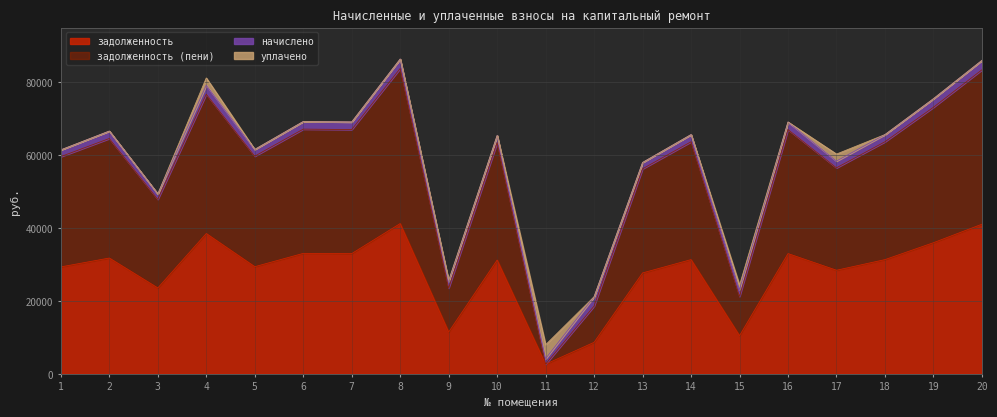

True or false: задолженность (пени) and задолженность cross at least once.

False